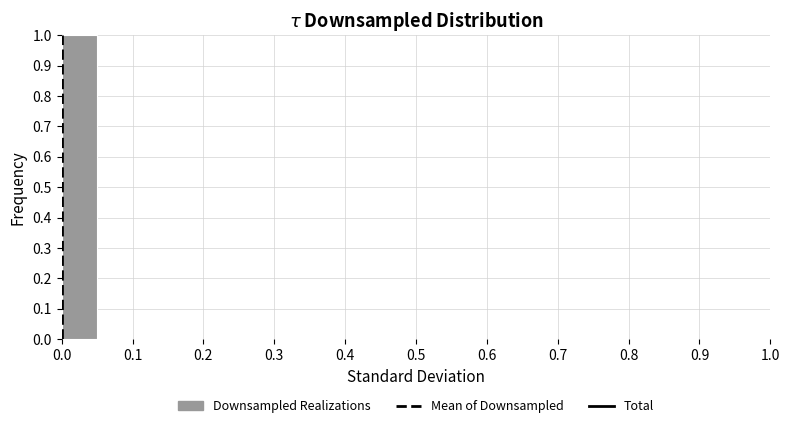

What is the height of the bar covering 0.00 to 0.05 on the x-axis? The values are not printed on the chart, so give them approximately, as read against the axis.

1